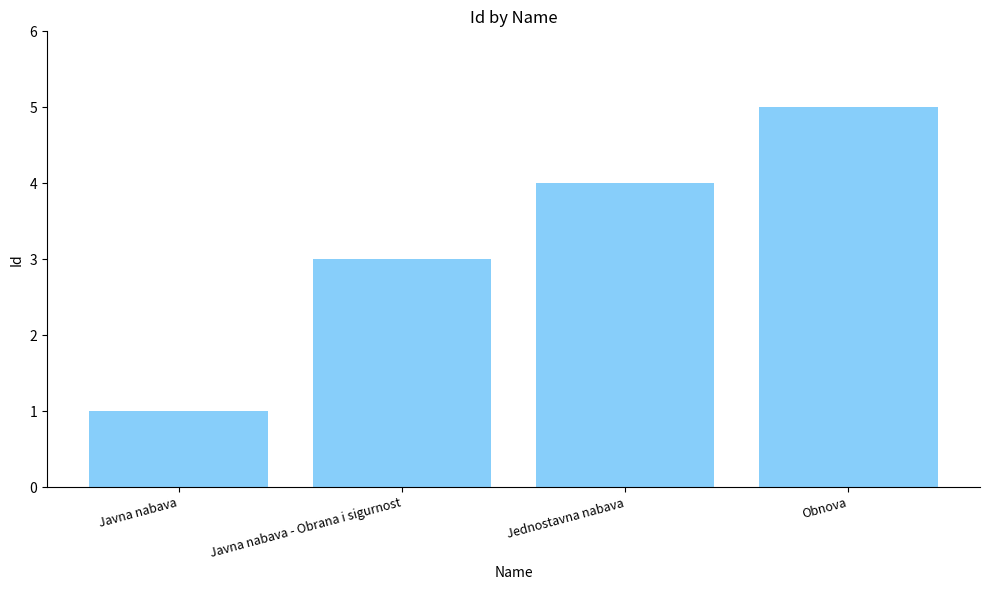

At which category does the chart reach its minimum across all series?

Javna nabava